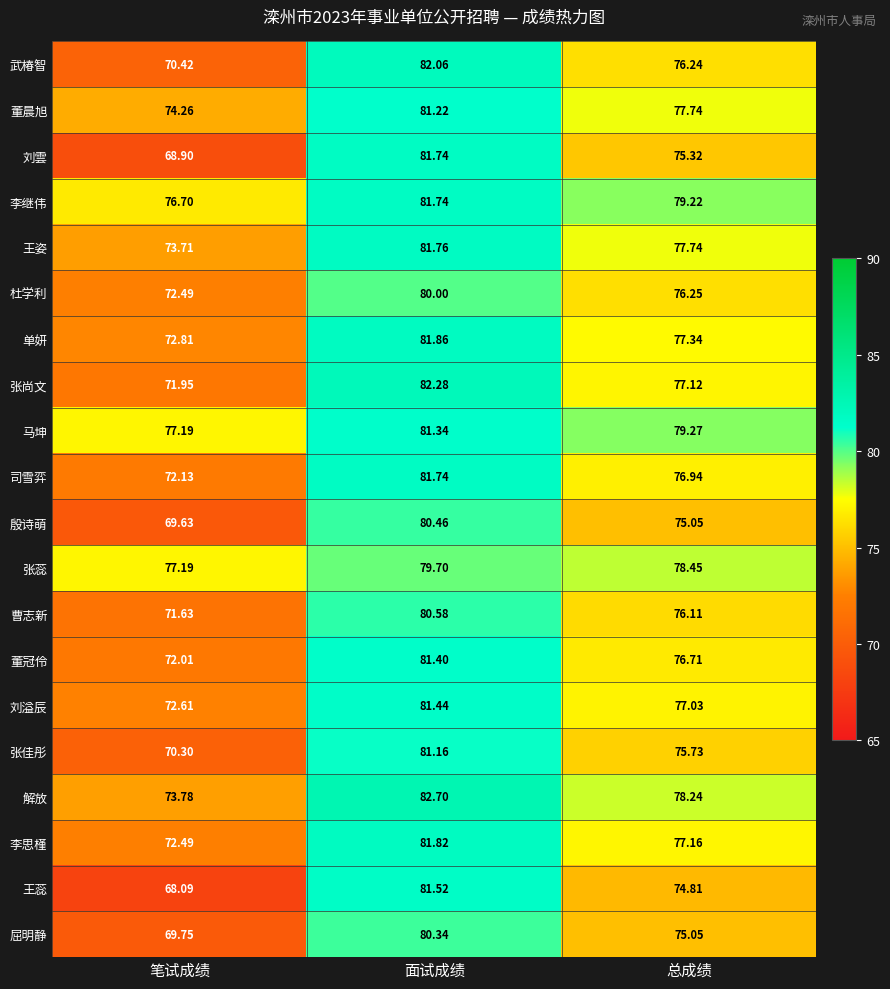

At which label is 刘溢辰 closest to 77?

总成绩